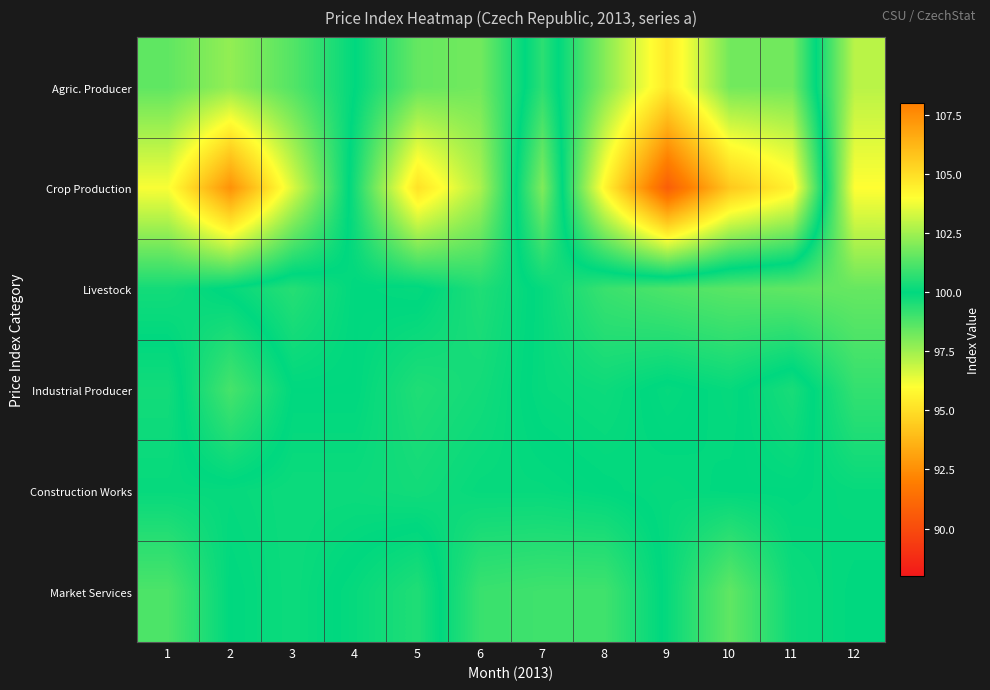

Reading left to right, transcribe all the data shown in this chart.

Agric. Producer: 1=101.5	2=102.3	3=101.3	4=100.0	5=98.4	6=98.2	7=100.7	8=97.9	9=95.3	10=98.2	11=98.2	12=102.9
Crop Production: 1=103.9	2=107.4	3=103.4	4=99.6	5=95.1	6=97.3	7=102.0	8=95.7	9=90.7	10=94.3	11=95.6	12=104.0
Livestock: 1=100.3	2=99.9	3=99.4	4=100.0	5=100.1	6=99.5	7=100.1	8=100.9	9=101.2	10=101.4	11=101.5	12=101.6
Industrial Producer: 1=99.7	2=101.1	3=100.0	4=100.0	5=99.5	6=99.7	7=100.1	8=100.2	9=99.9	10=100.1	11=99.6	12=100.8
Construction Works: 1=99.9	2=99.9	3=99.8	4=99.8	5=99.7	6=99.9	7=99.9	8=100.0	9=100.1	10=100.0	11=100.0	12=100.1
Market Services: 1=98.8	2=100.0	3=99.8	4=100.1	5=100.5	6=99.1	7=99.0	8=99.0	9=100.1	10=101.5	11=100.2	12=100.0